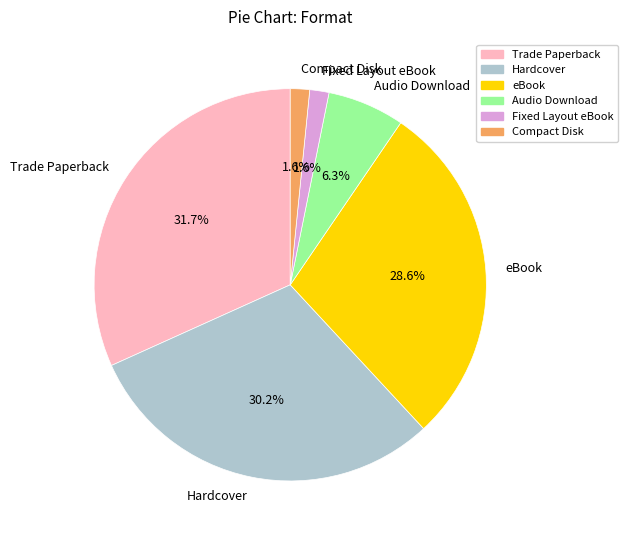

Count the number of slices in the pie.

6